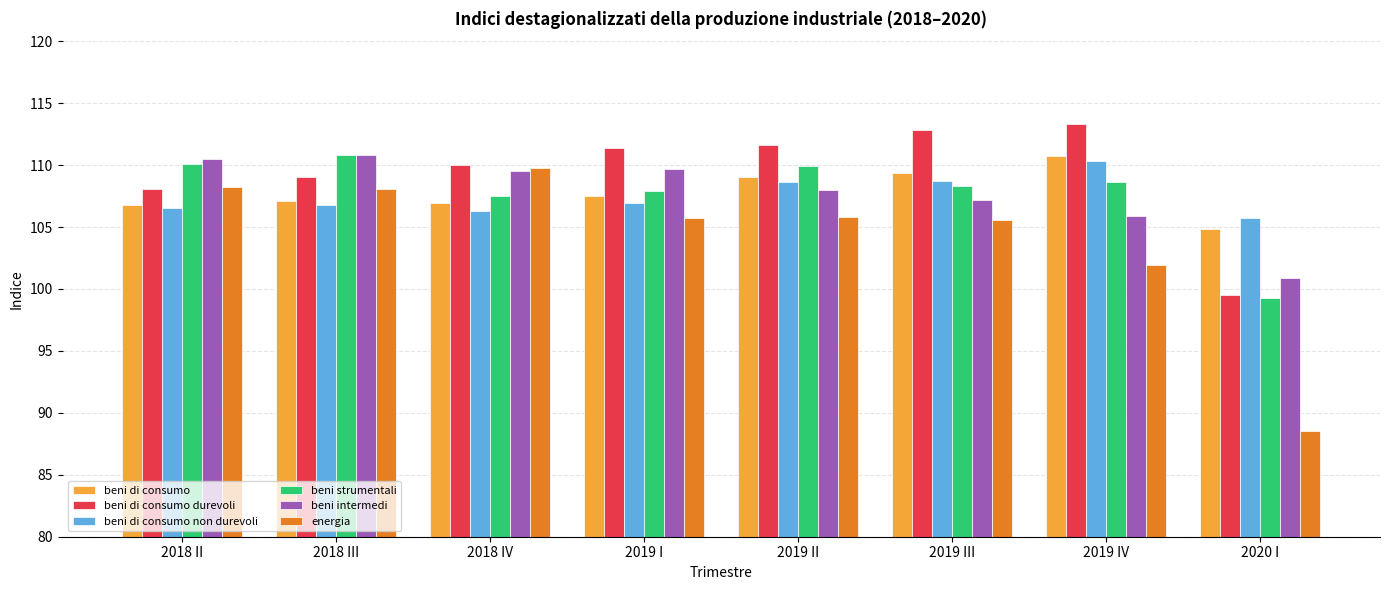

What is the difference between the highest and lowest values at 2019 II?

5.8